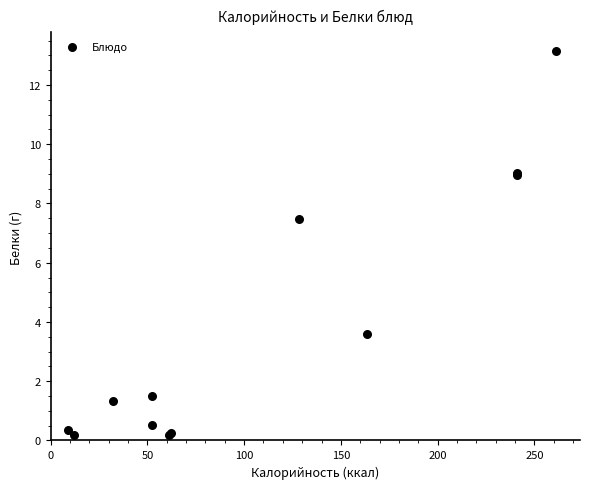

What Y value in the scatter plot is closest to 6?

7.5